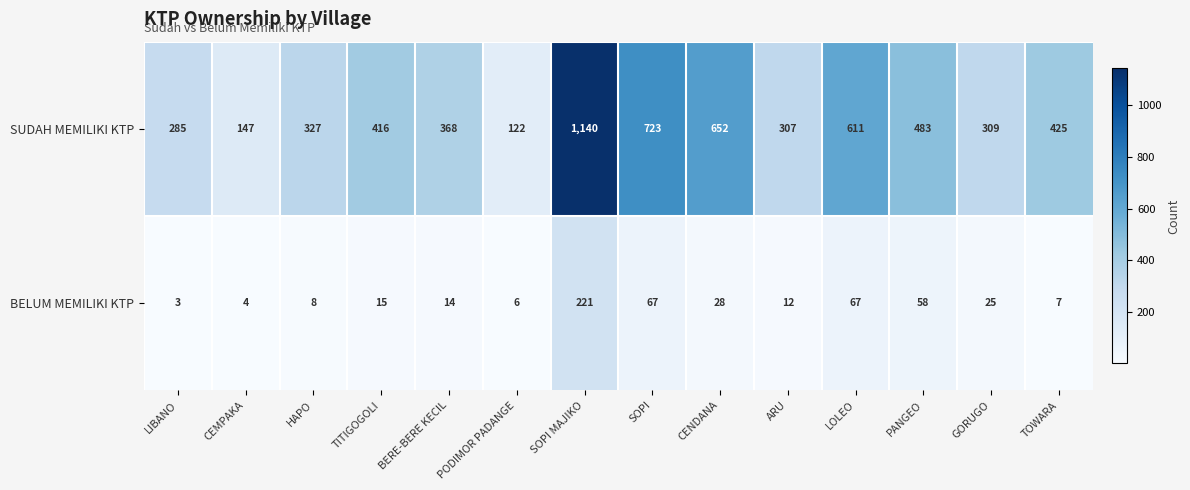

List the series in order of their overall mean, lowest first.

BELUM MEMILIKI KTP, SUDAH MEMILIKI KTP